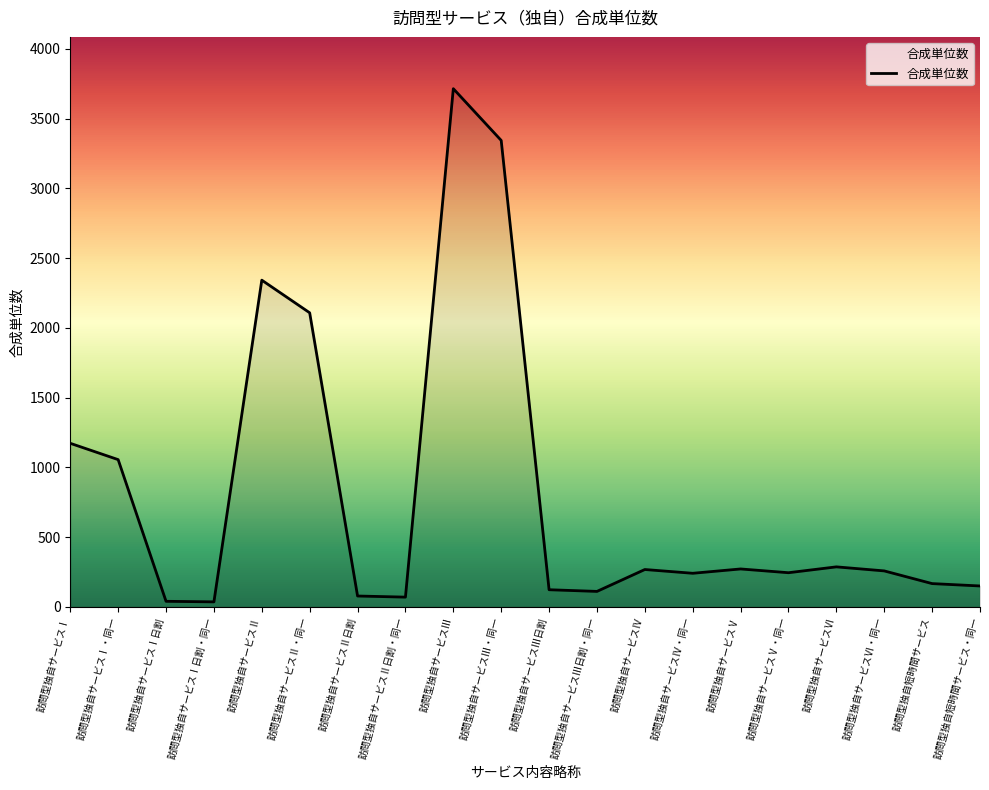

What is the difference between the values at 訪問型独自サービスⅢ and 訪問型独自サービスⅢ日割・同一?

3605